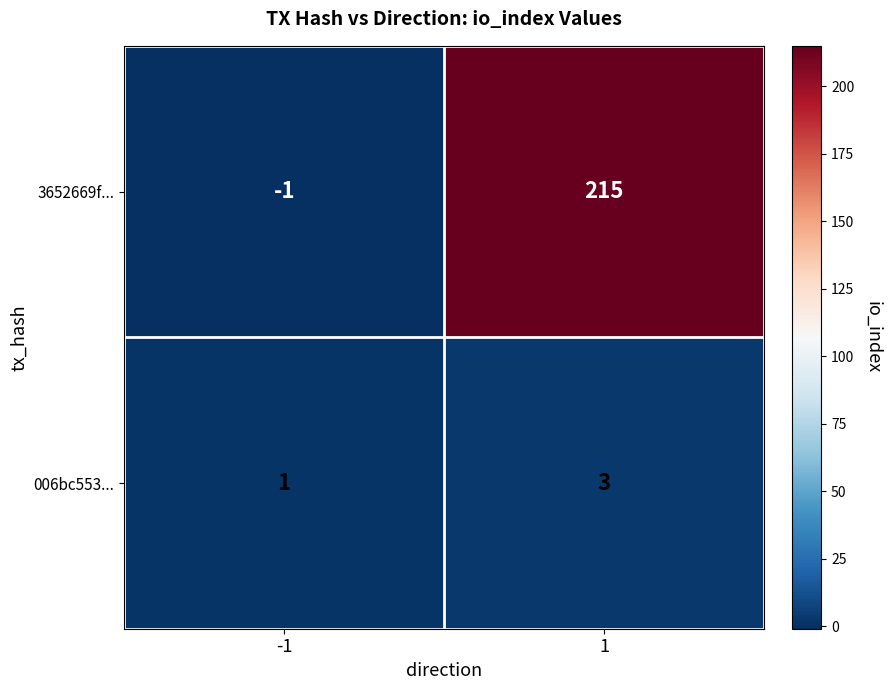

Which series changed the most between -1 and 1?

3652669f...